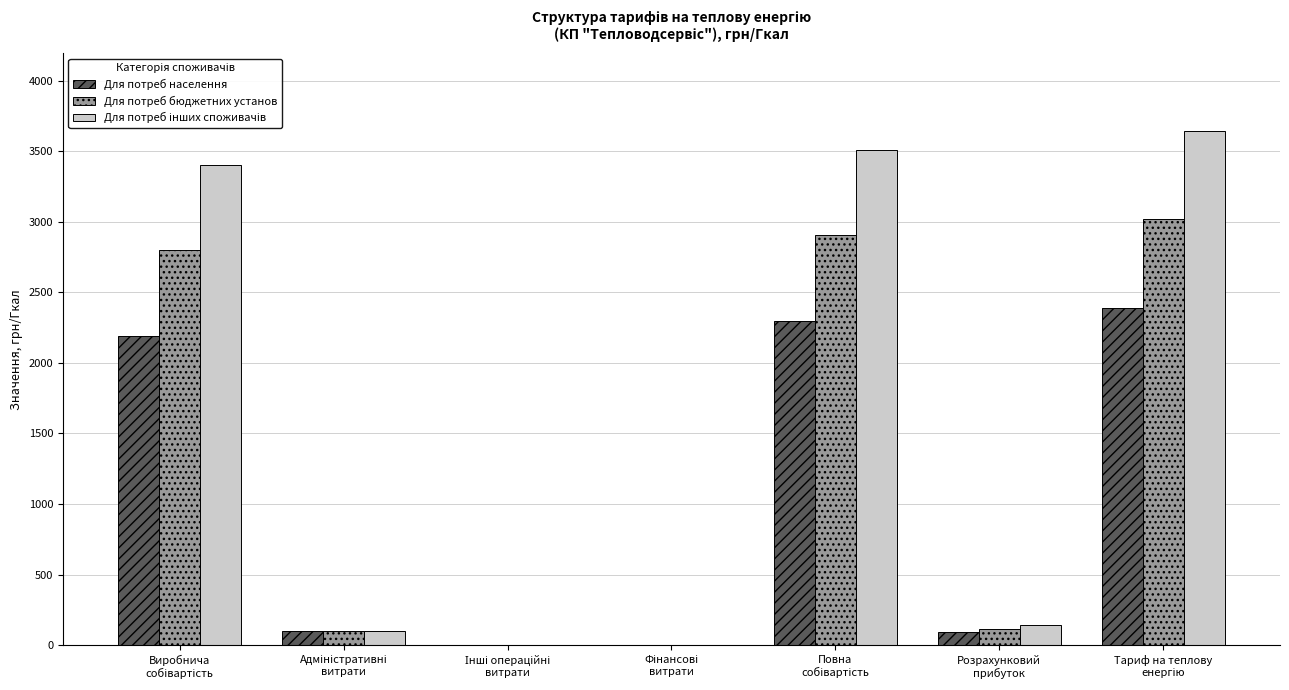

What is the sum of all Для потреб бюджетних установ values?

8939.8